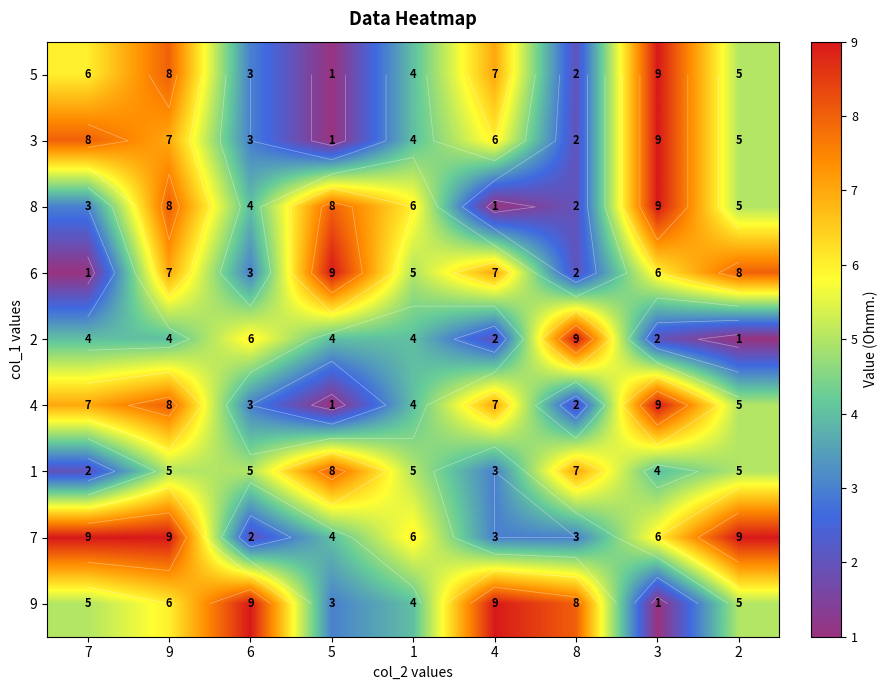

List the series in order of their peak value, highest first.

5, 3, 8, 6, 2, 4, 7, 9, 1